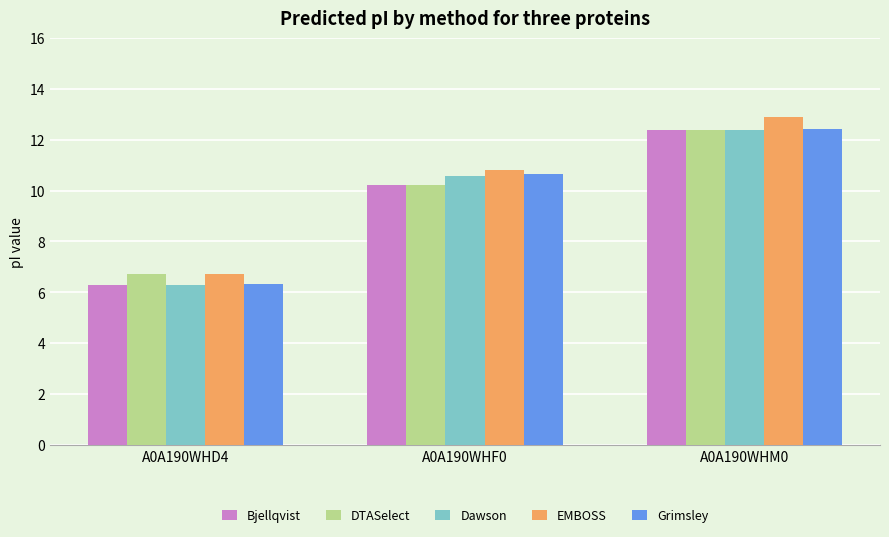

Reading left to right, list all the values displayed in this chart.

Bjellqvist: 6.3	10.2	12.4
DTASelect: 6.7	10.2	12.4
Dawson: 6.3	10.6	12.4
EMBOSS: 6.7	10.8	12.9
Grimsley: 6.3	10.6	12.4